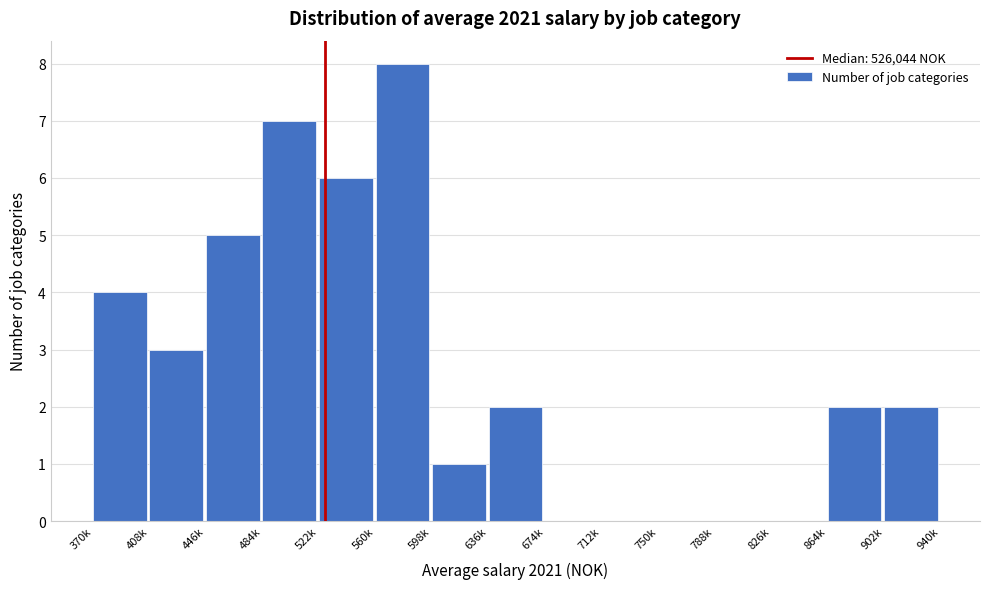

Reading left to right, what are all the values shown in this chart?

370k=4	408k=3	446k=5	484k=7	522k=6	560k=8	598k=1	636k=2	674k=0	712k=0	750k=0	788k=0	826k=0	864k=2	902k=2